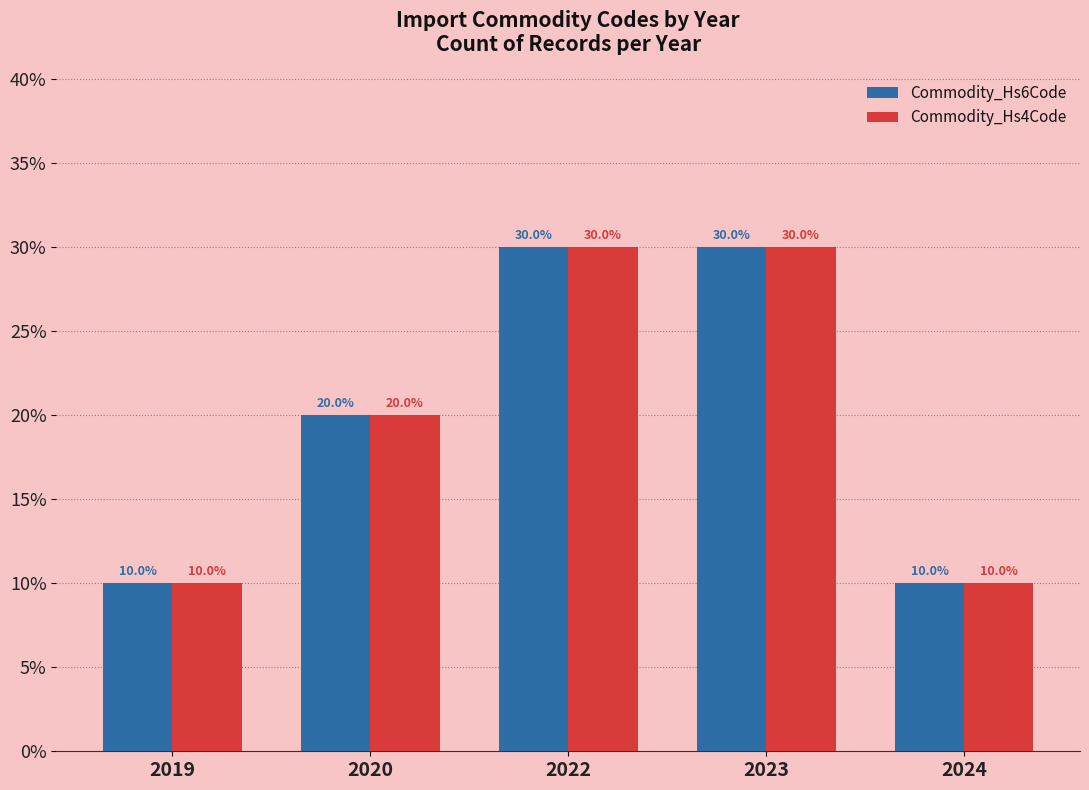

What is the lowest value of the Commodity_Hs4Code series?

10